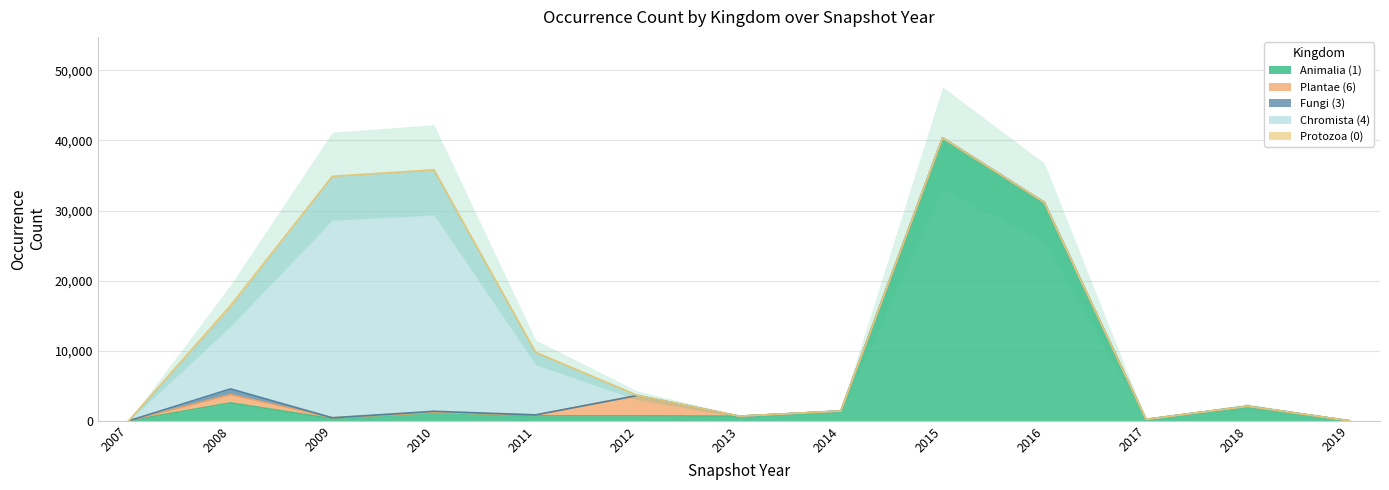

Reading left to right, extract all data points from this chart.

Animalia (1): 2007=1	2008=2551	2009=305	2010=1178	2011=703	2012=703	2013=658	2014=1397	2015=40368	2016=31157	2017=206	2018=2079	2019=1
Plantae (6): 2007=2	2008=1184	2009=129	2010=5	2011=141	2012=2908	2013=1	2014=0	2015=0	2016=0	2017=0	2018=0	2019=0
Fungi (3): 2007=1	2008=819	2009=1	2010=176	2011=1	2012=1	2013=1	2014=0	2015=0	2016=0	2017=0	2018=0	2019=0
Chromista (4): 2007=8	2008=11351	2009=34353	2010=34353	2011=8832	2012=0	2013=0	2014=0	2015=0	2016=0	2017=0	2018=0	2019=0
Protozoa (0): 2007=1	2008=547	2009=100	2010=100	2011=98	2012=3	2013=16	2014=0	2015=0	2016=0	2017=0	2018=0	2019=0